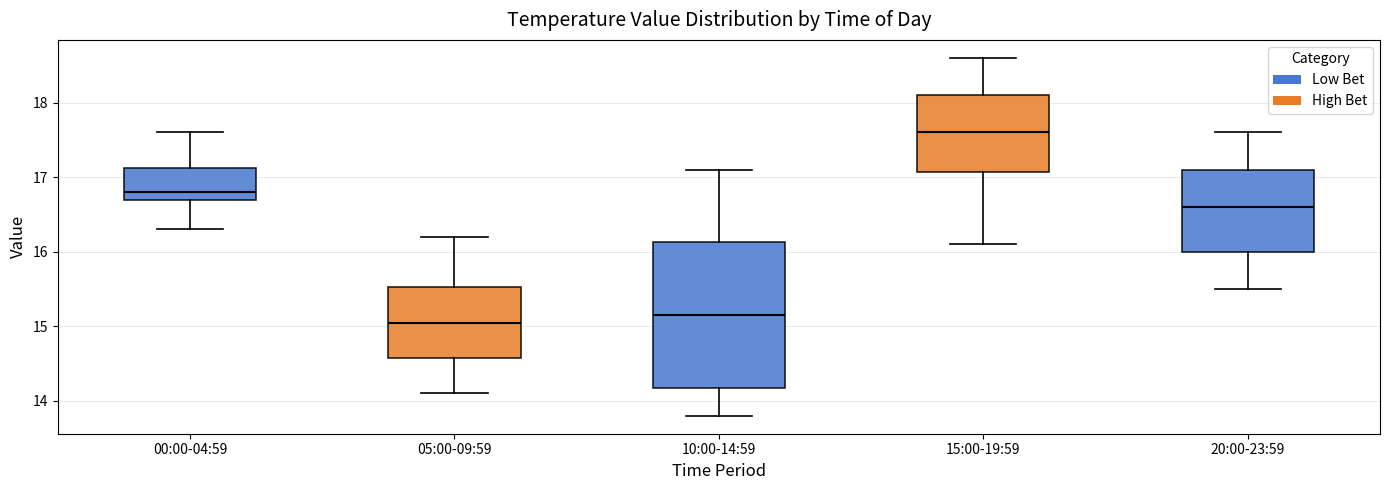

Where does the upper whisker of the box for 20:00-23:59 end on the y-axis? The values are not printed on the chart, so give them approximately, as read against the axis.

17.6